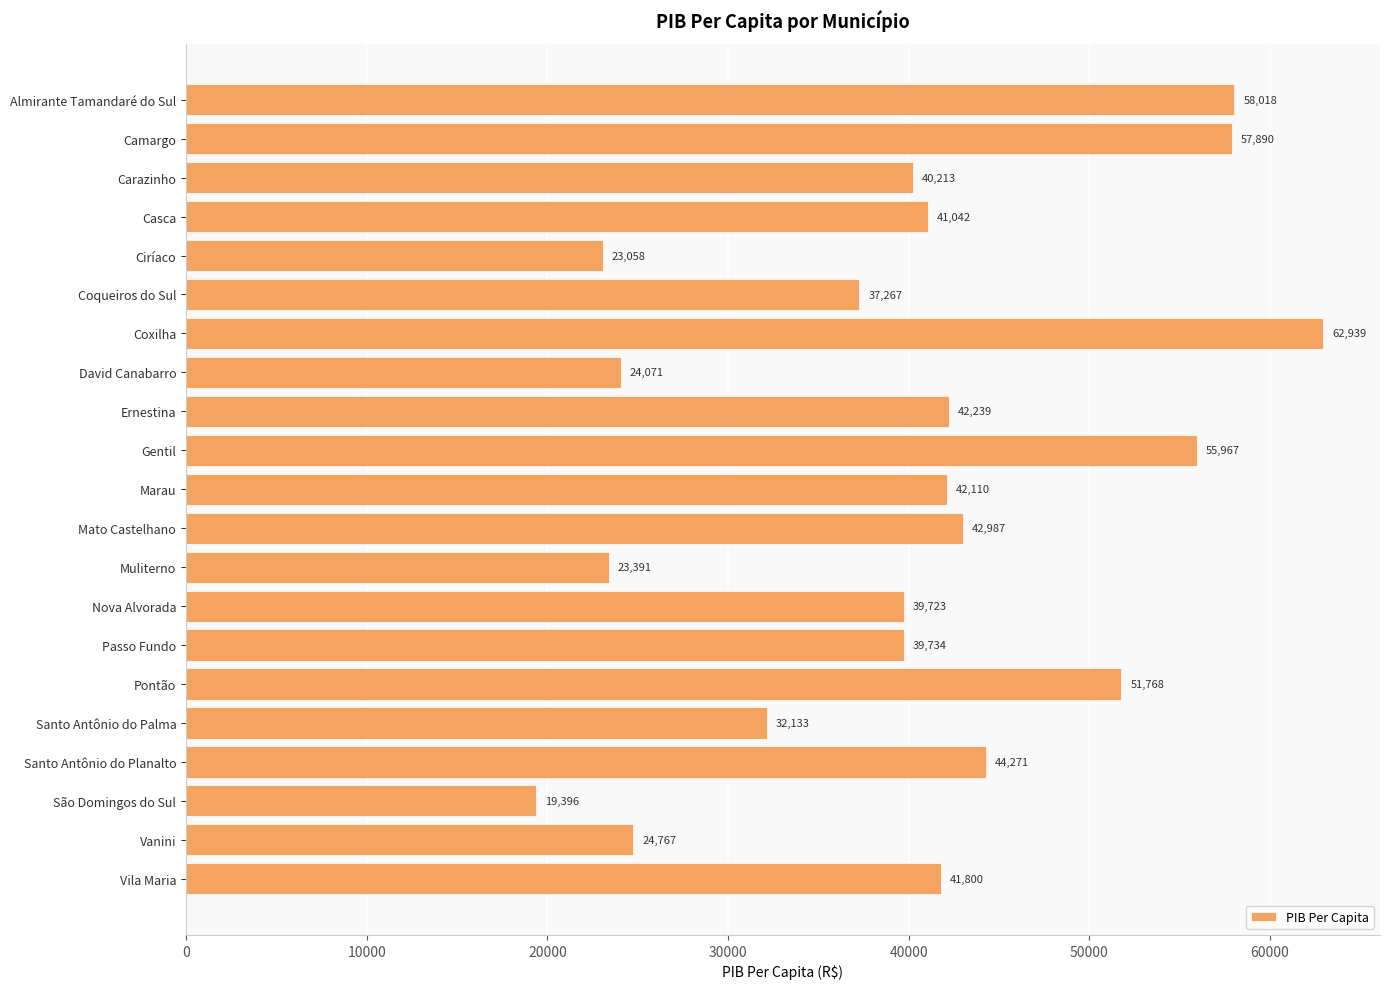

Count the number of values greater than 41041.

11